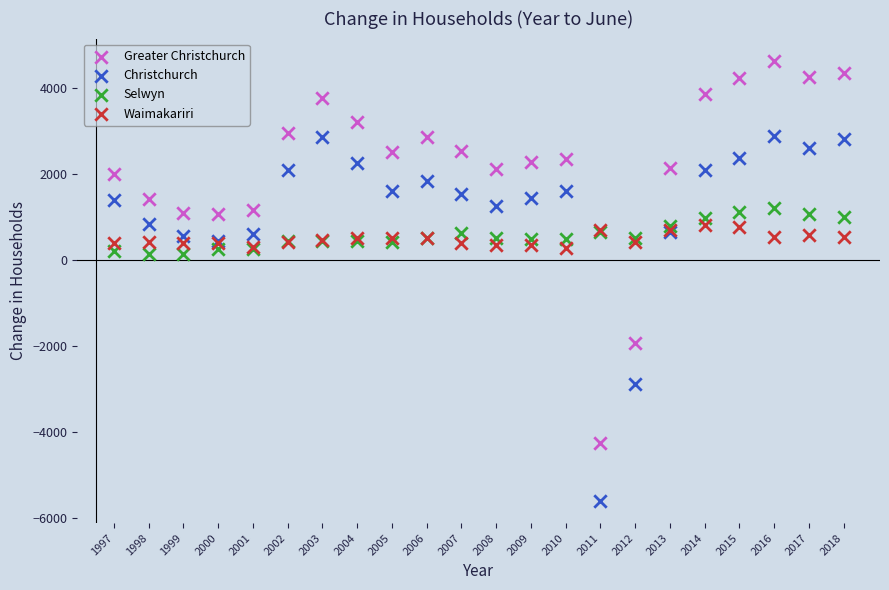

In the Christchurch series, what Y value is closest to -1360?

-2880